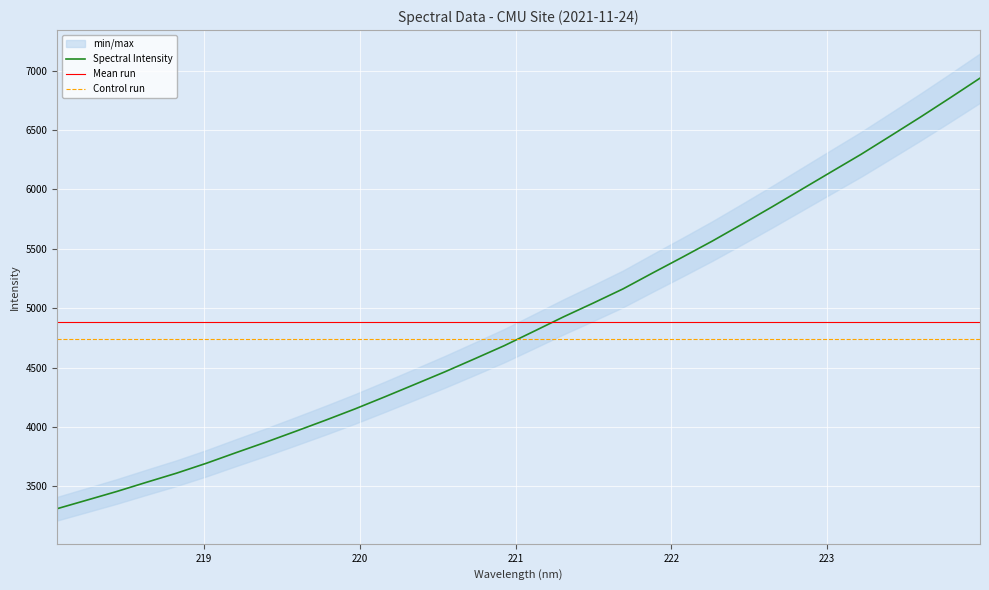

What is the maximum value for Spectral Intensity?

6935.9